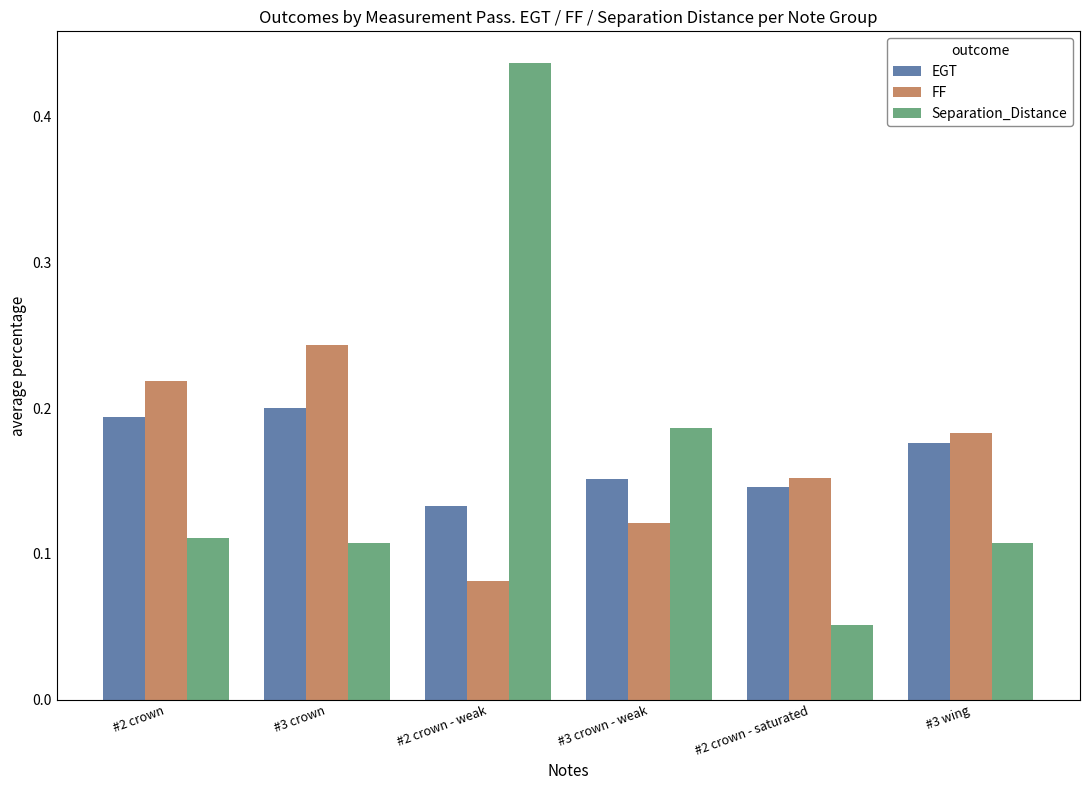

Which label corresponds to the largest value in the chart?

#2 crown - weak